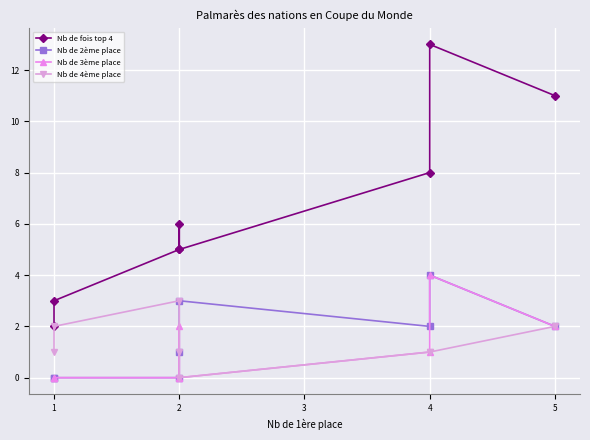

What are all the series names shown in the legend?

Nb de fois top 4, Nb de 2ème place, Nb de 3ème place, Nb de 4ème place